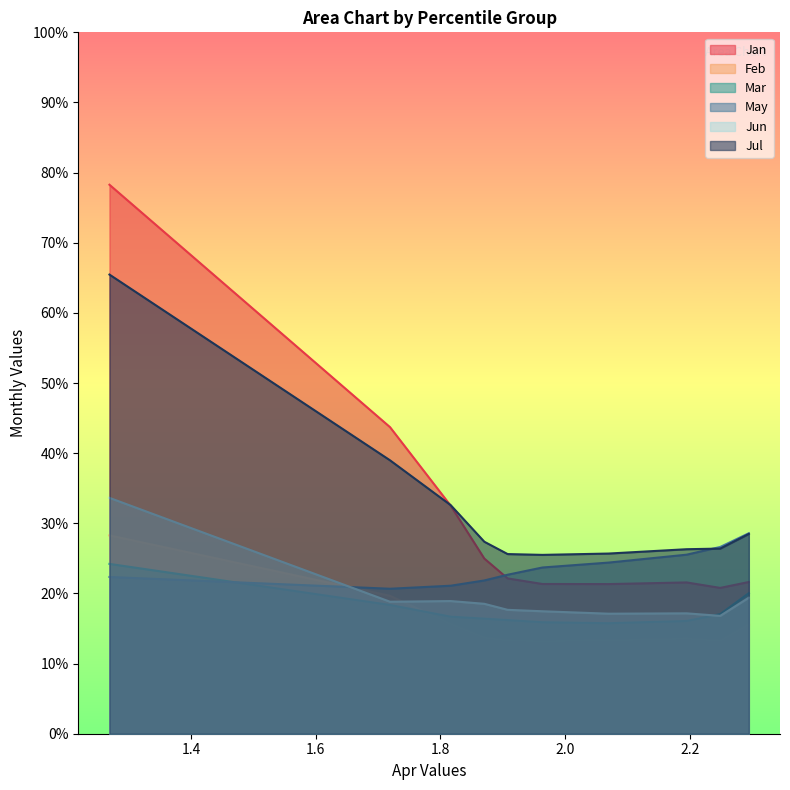

The Mar series shows 1.2 at pct85. True or false?

False